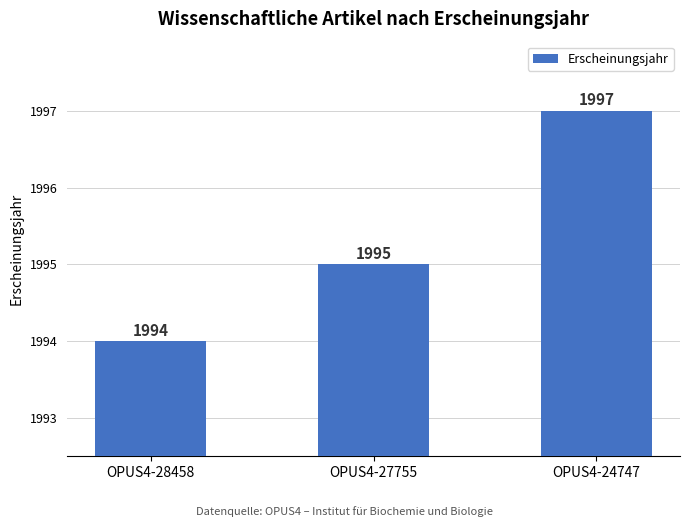

What is the change in value from OPUS4-27755 to OPUS4-24747?

+2